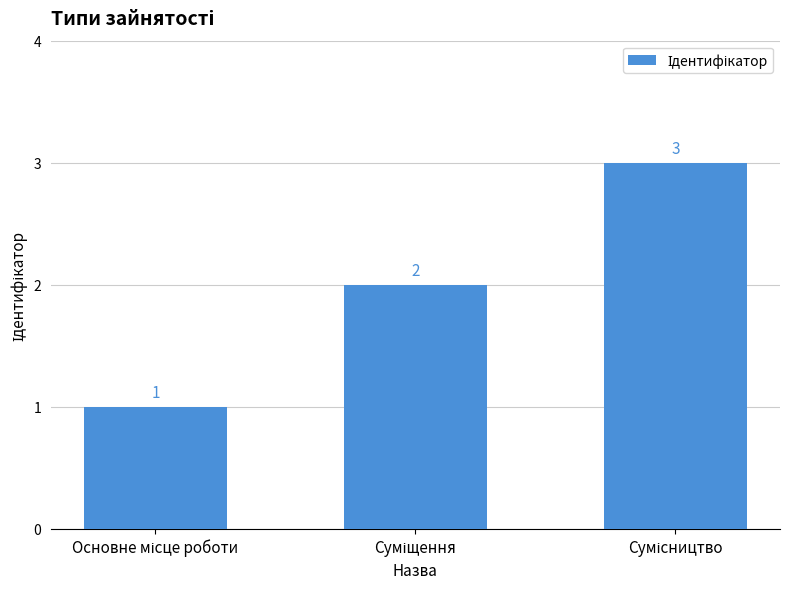

What is the greatest value displayed?

3